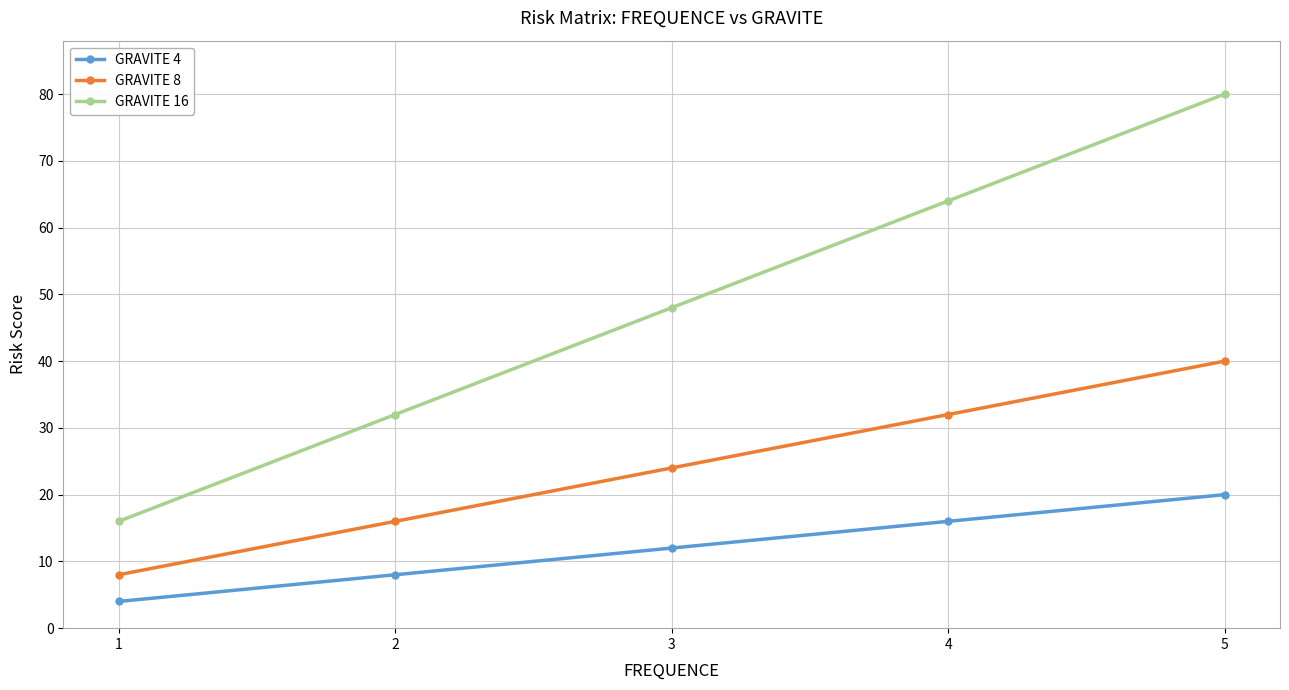

Does the chart display data point markers on the line(s)?

Yes